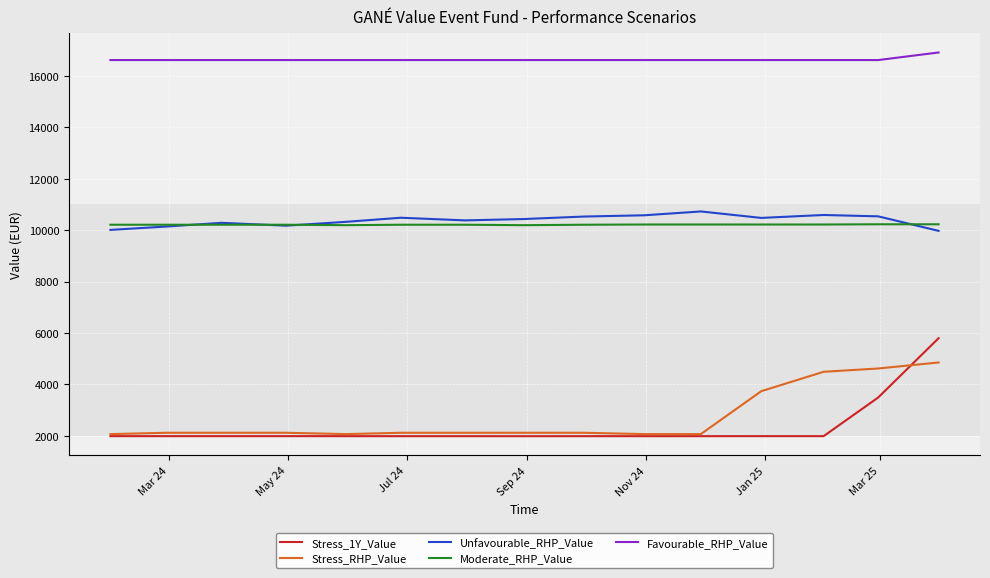

What is the greatest value displayed?

16913.9